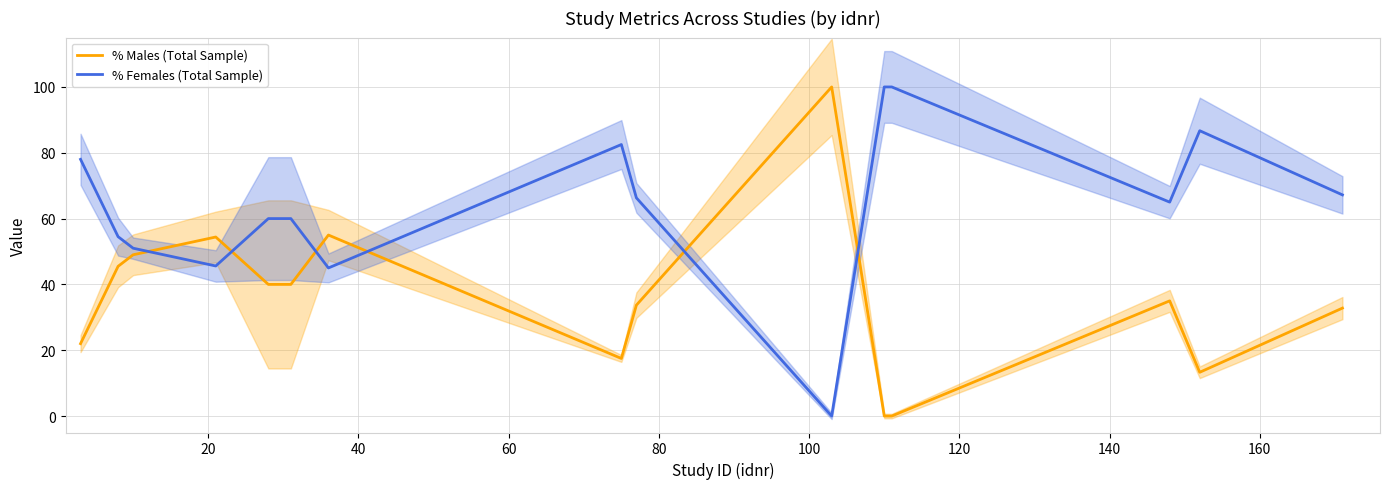

True or false: % Females (Total Sample) and % Males (Total Sample) intersect in this chart.

True